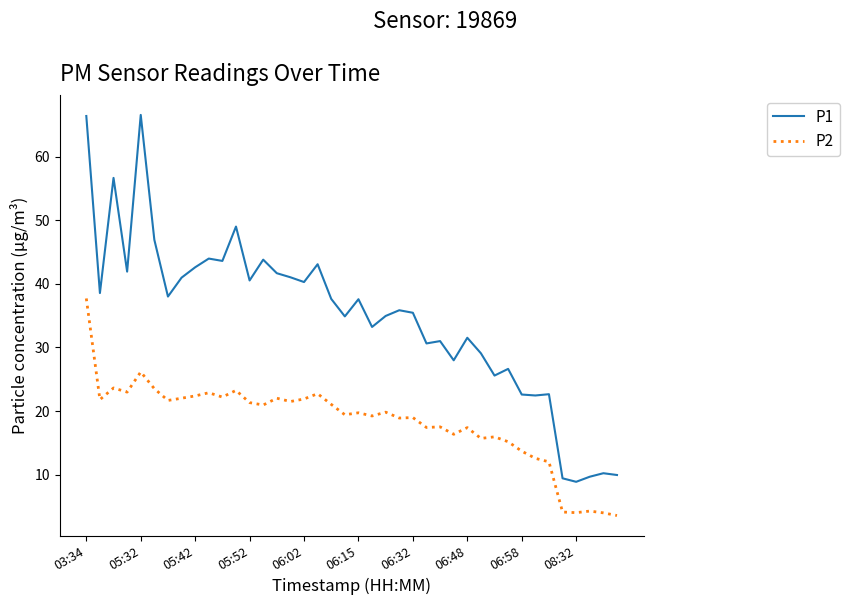

Which series has the largest range (max minus min)?

P1